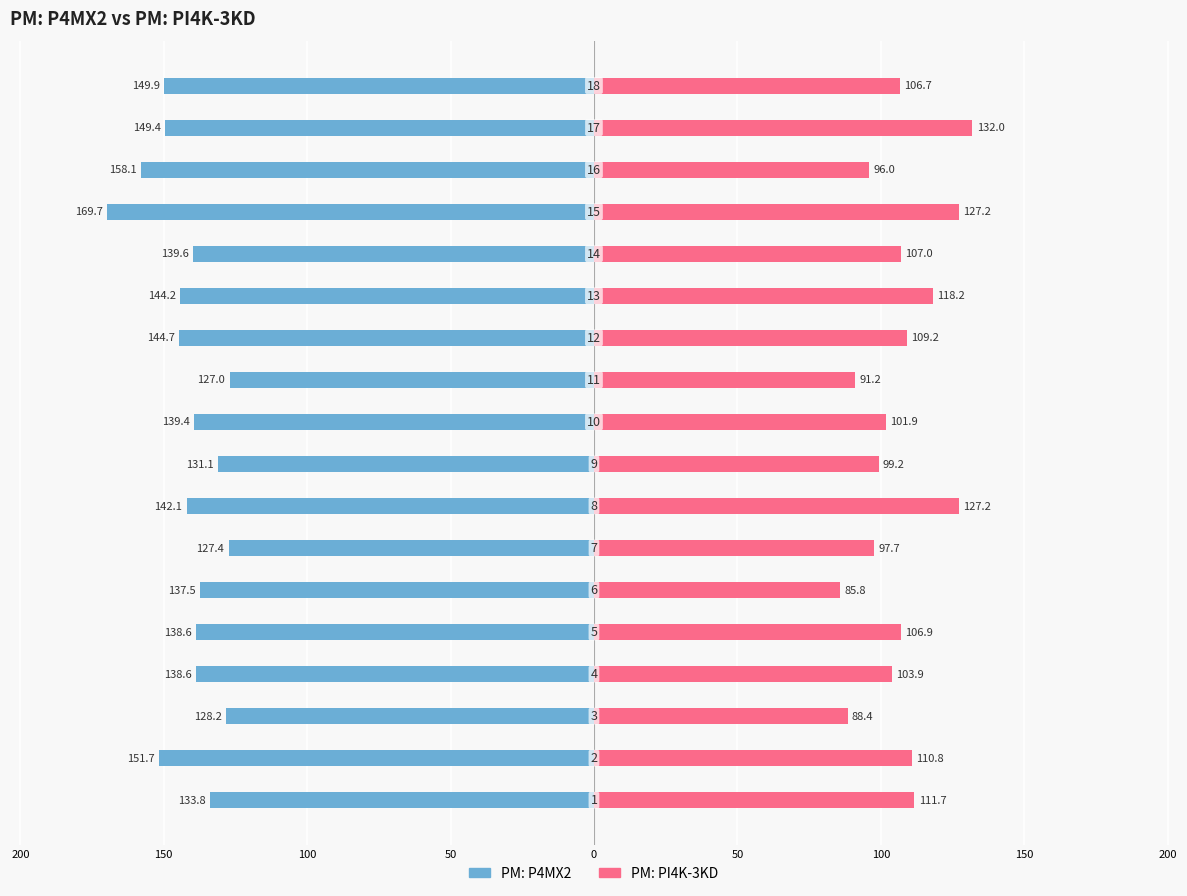

Are the bars horizontal?

Yes